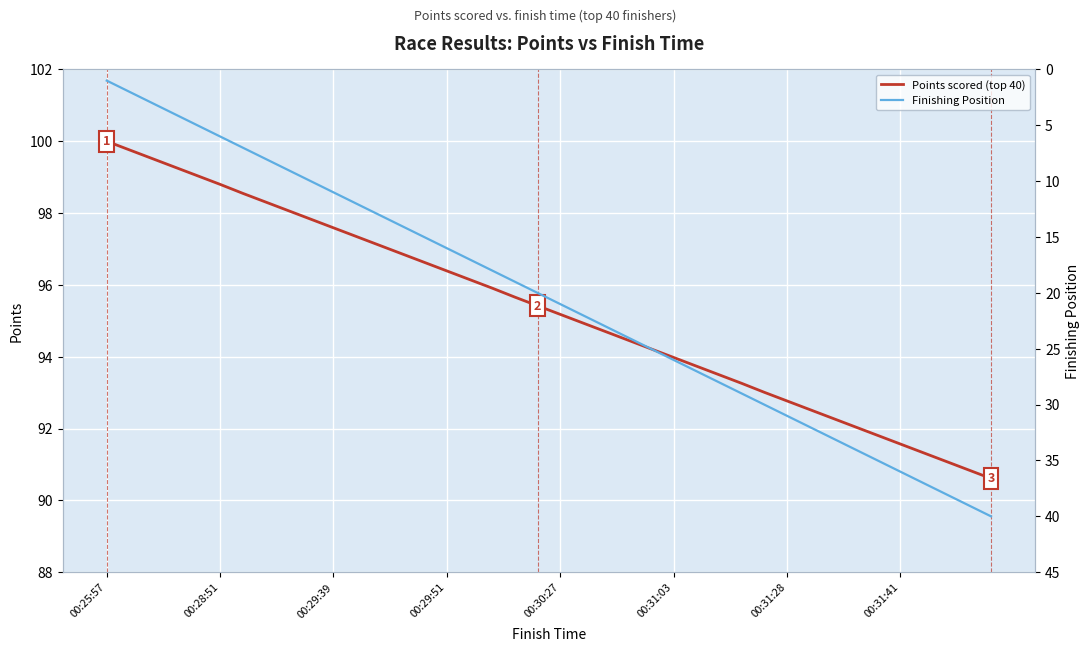

What is the sum of the Finishing Position values at 16 and 00:30:27?

22.0